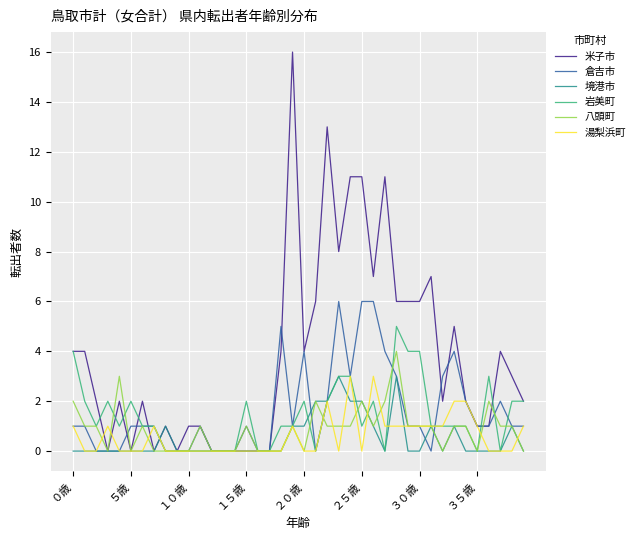

Which series has the widest spread of values?

米子市